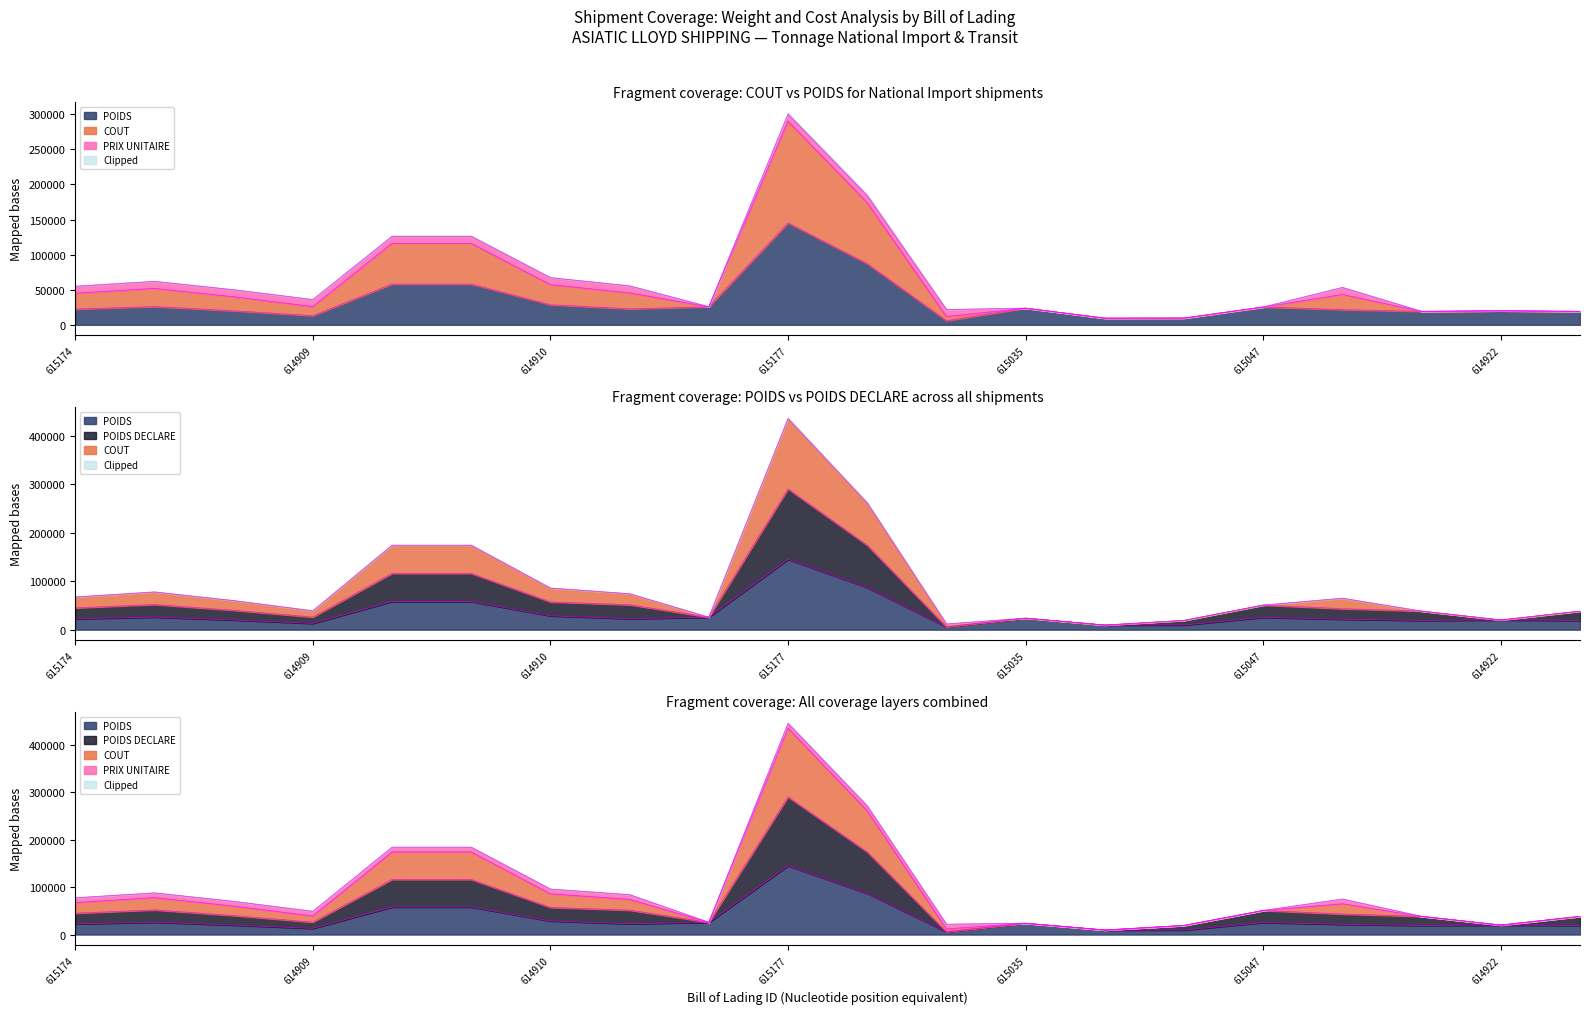

What is the minimum value shown in the chart?

5890